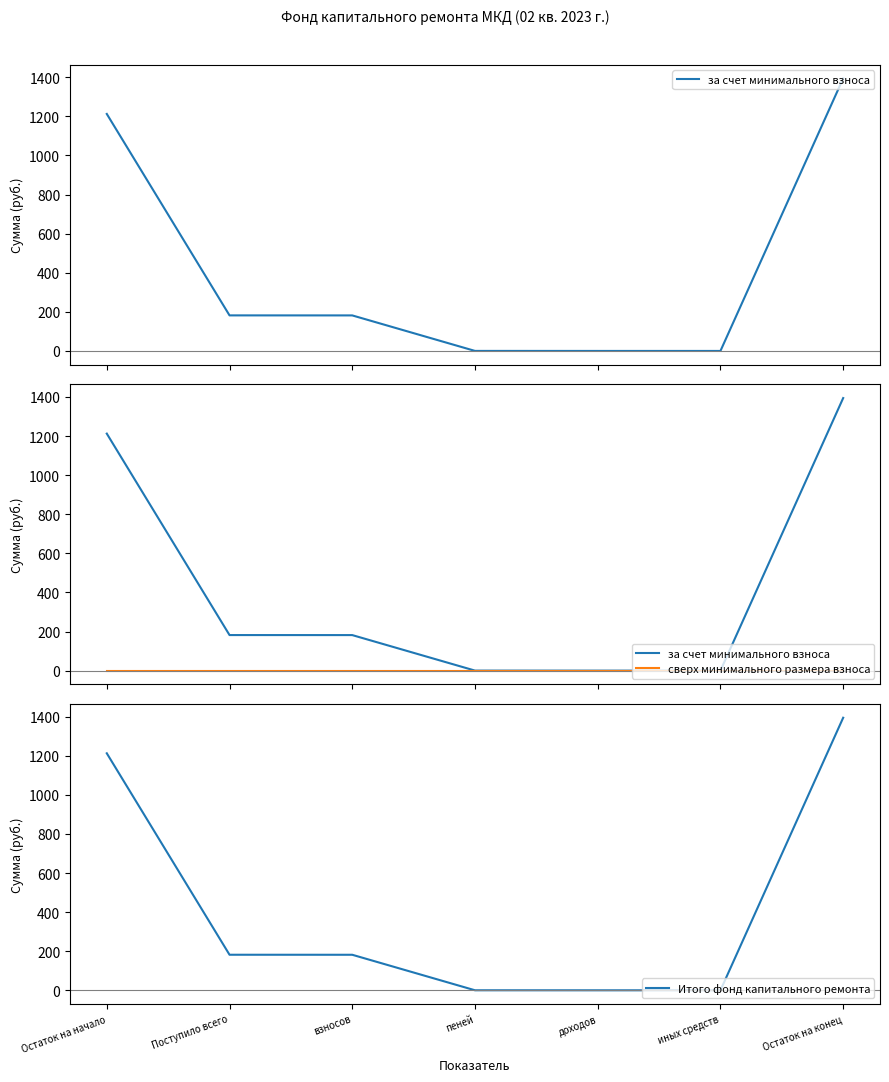

What is the label of the 1st point from the left?

Остаток на начало